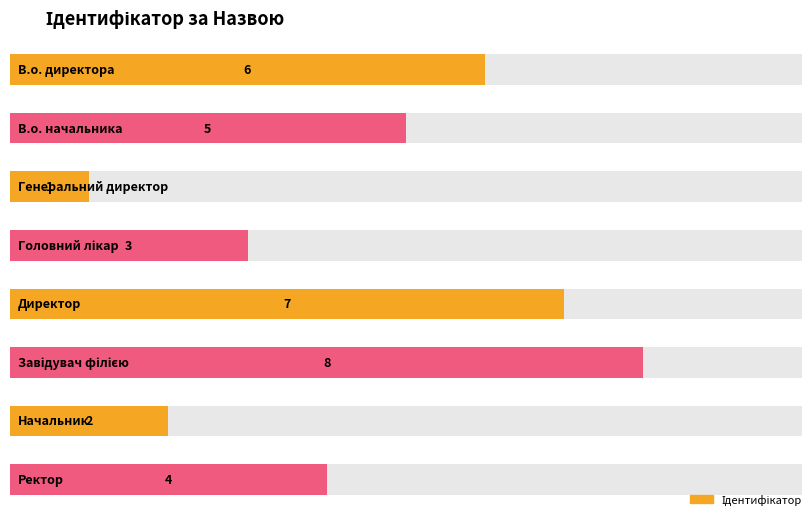

How many series are shown in this chart?

1